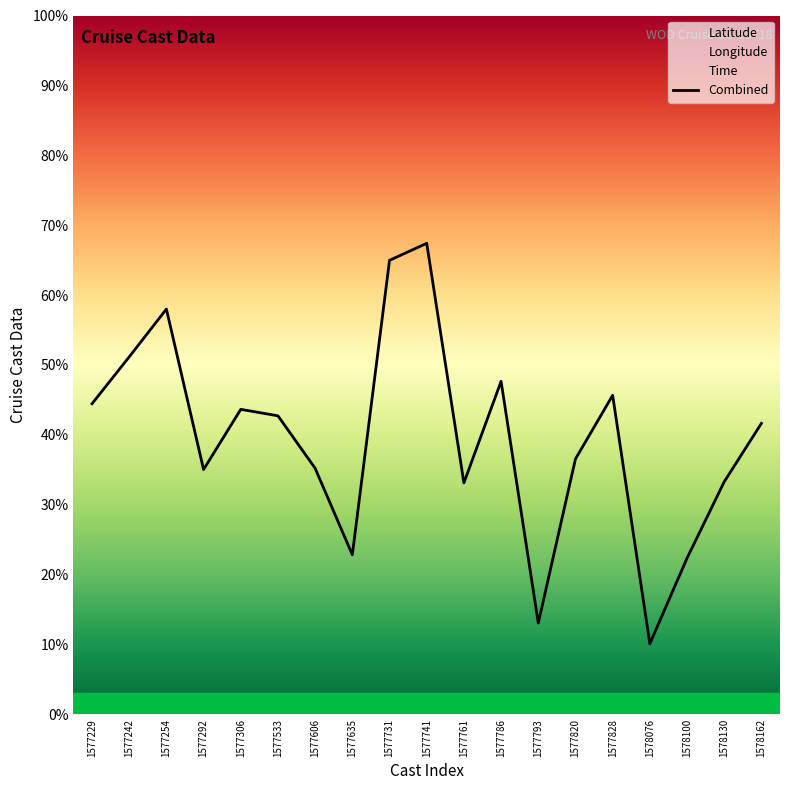

What is the minimum value shown in the chart?

10.1